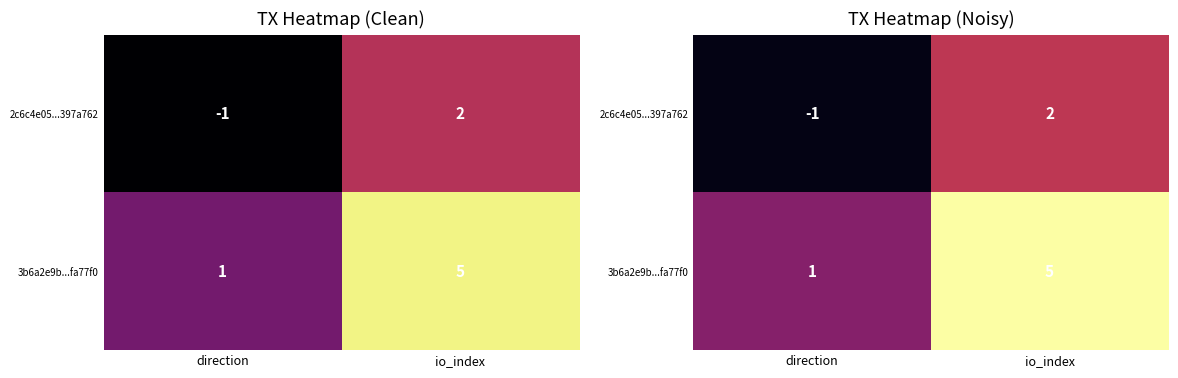

Count the number of categories in the chart.

2